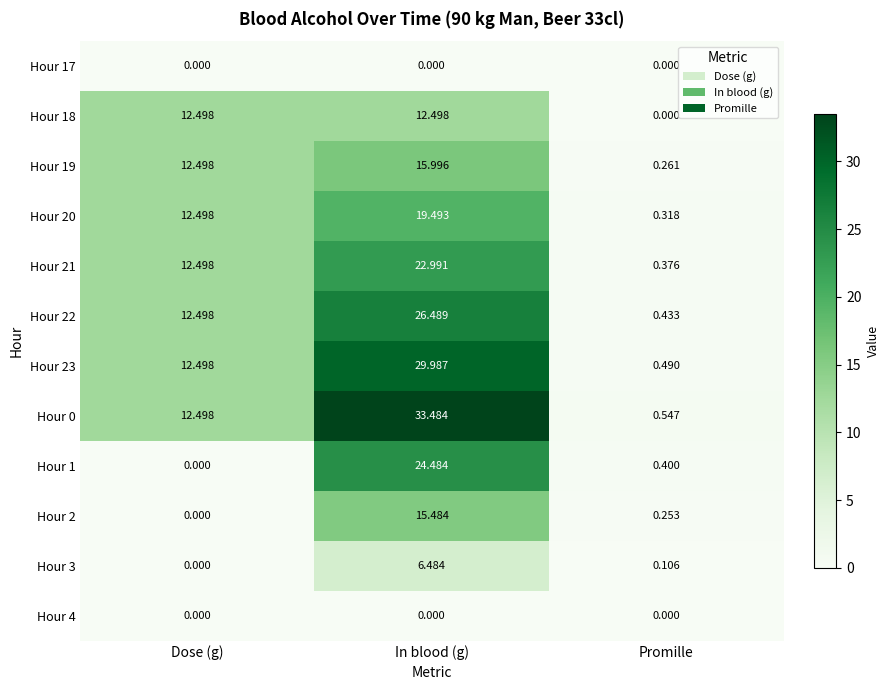

What is the greatest value displayed?

33.5